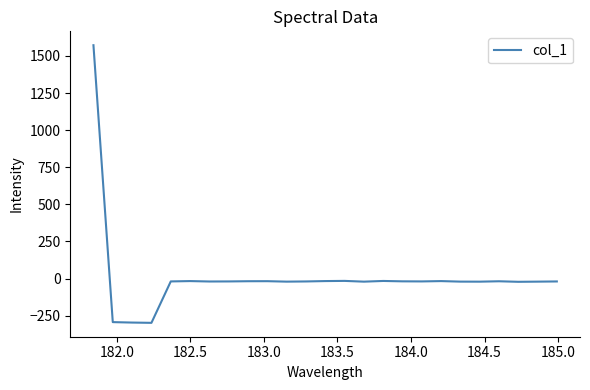

What is the maximum value shown in the chart?

1572.1